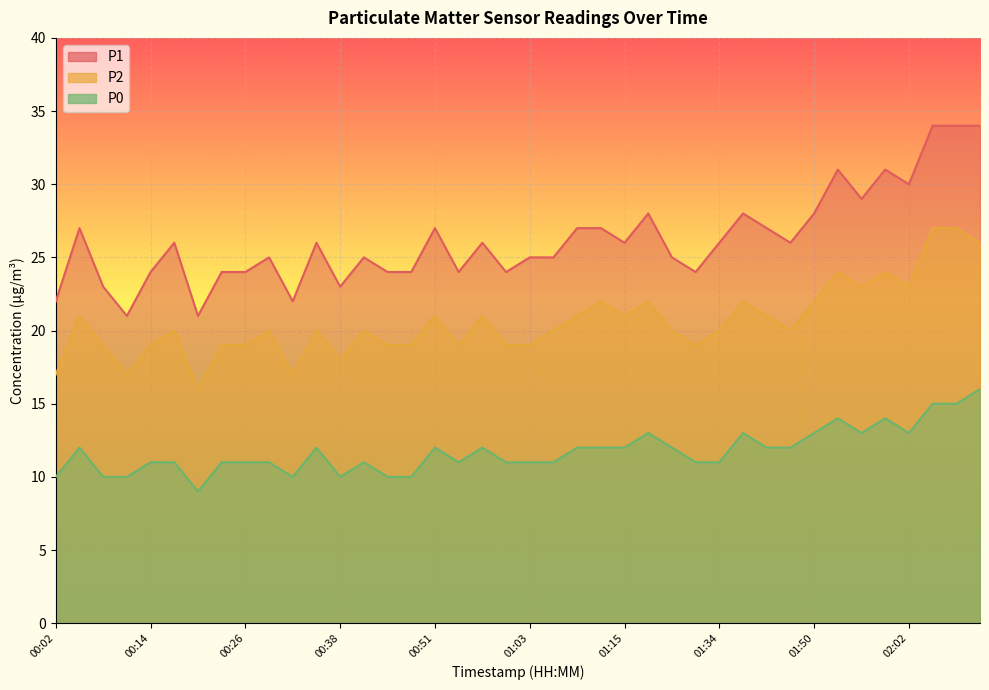

Reading right to left, transcribe all the data shown in this chart.

P1: 02:12=34	02:09=34	02:05=34	02:02=30	01:59=31	01:56=29	01:53=31	01:50=28	01:44=26	01:40=27	01:37=28	01:34=26	01:31=24	01:28=25	01:18=28	01:15=26	01:12=27	01:09=27	01:06=25	01:03=25	01:00=24	00:57=26	00:54=24	00:51=27	00:48=24	00:44=24	00:41=25	00:38=23	00:35=26	00:32=22	00:29=25	00:26=24	00:23=24	00:20=21	00:17=26	00:14=24	00:11=21	00:08=23	00:05=27	00:02=22
P2: 02:12=26	02:09=27	02:05=27	02:02=23	01:59=24	01:56=23	01:53=24	01:50=22	01:44=20	01:40=21	01:37=22	01:34=20	01:31=19	01:28=20	01:18=22	01:15=21	01:12=22	01:09=21	01:06=20	01:03=19	01:00=19	00:57=21	00:54=19	00:51=21	00:48=19	00:44=19	00:41=20	00:38=18	00:35=20	00:32=17	00:29=20	00:26=19	00:23=19	00:20=16	00:17=20	00:14=19	00:11=17	00:08=19	00:05=21	00:02=17
P0: 02:12=16	02:09=15	02:05=15	02:02=13	01:59=14	01:56=13	01:53=14	01:50=13	01:44=12	01:40=12	01:37=13	01:34=11	01:31=11	01:28=12	01:18=13	01:15=12	01:12=12	01:09=12	01:06=11	01:03=11	01:00=11	00:57=12	00:54=11	00:51=12	00:48=10	00:44=10	00:41=11	00:38=10	00:35=12	00:32=10	00:29=11	00:26=11	00:23=11	00:20=9	00:17=11	00:14=11	00:11=10	00:08=10	00:05=12	00:02=10